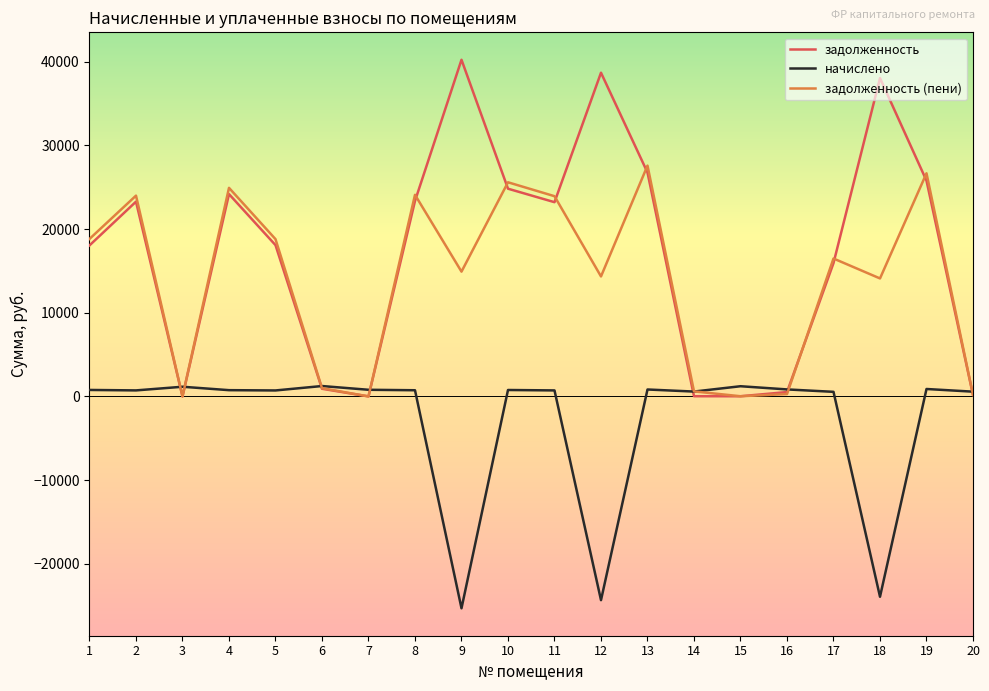

How many lines are shown in the chart?

3